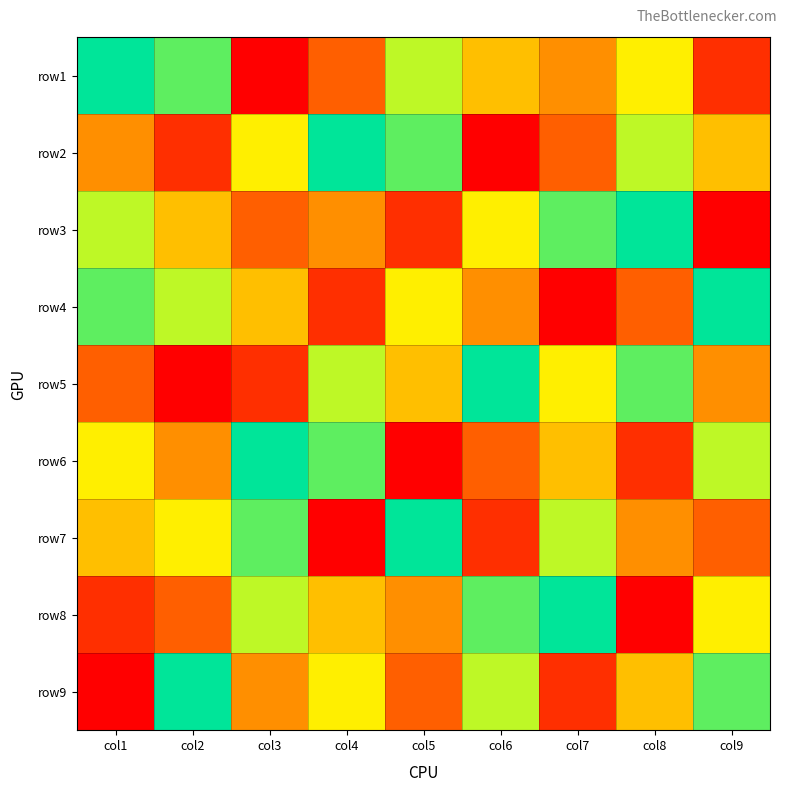

Reading right to left, extract all data points from this chart.

row1: col9=2	col8=6	col7=4	col6=5	col5=7	col4=3	col3=1	col2=8	col1=9
row2: col9=5	col8=7	col7=3	col6=1	col5=8	col4=9	col3=6	col2=2	col1=4
row3: col9=1	col8=9	col7=8	col6=6	col5=2	col4=4	col3=3	col2=5	col1=7
row4: col9=9	col8=3	col7=1	col6=4	col5=6	col4=2	col3=5	col2=7	col1=8
row5: col9=4	col8=8	col7=6	col6=9	col5=5	col4=7	col3=2	col2=1	col1=3
row6: col9=7	col8=2	col7=5	col6=3	col5=1	col4=8	col3=9	col2=4	col1=6
row7: col9=3	col8=4	col7=7	col6=2	col5=9	col4=1	col3=8	col2=6	col1=5
row8: col9=6	col8=1	col7=9	col6=8	col5=4	col4=5	col3=7	col2=3	col1=2
row9: col9=8	col8=5	col7=2	col6=7	col5=3	col4=6	col3=4	col2=9	col1=1